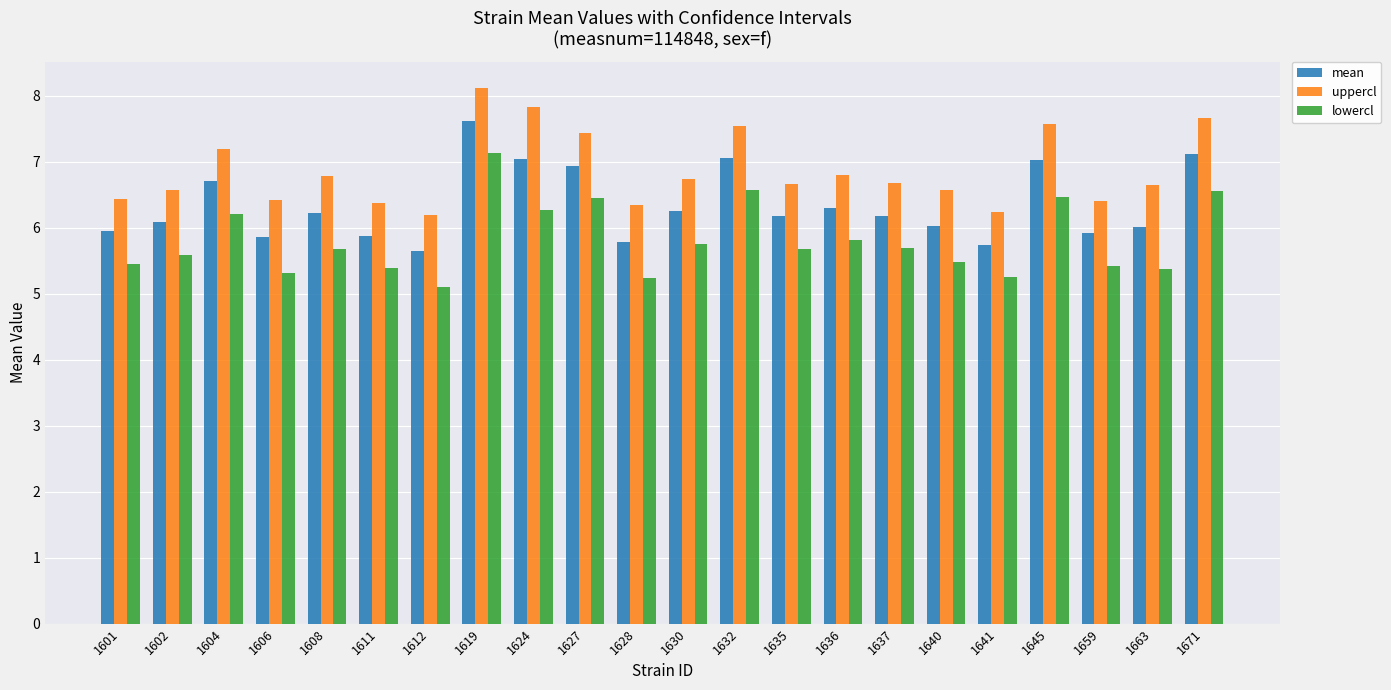

Rank the series by their maximum value, from lowest to highest.

lowercl, mean, uppercl